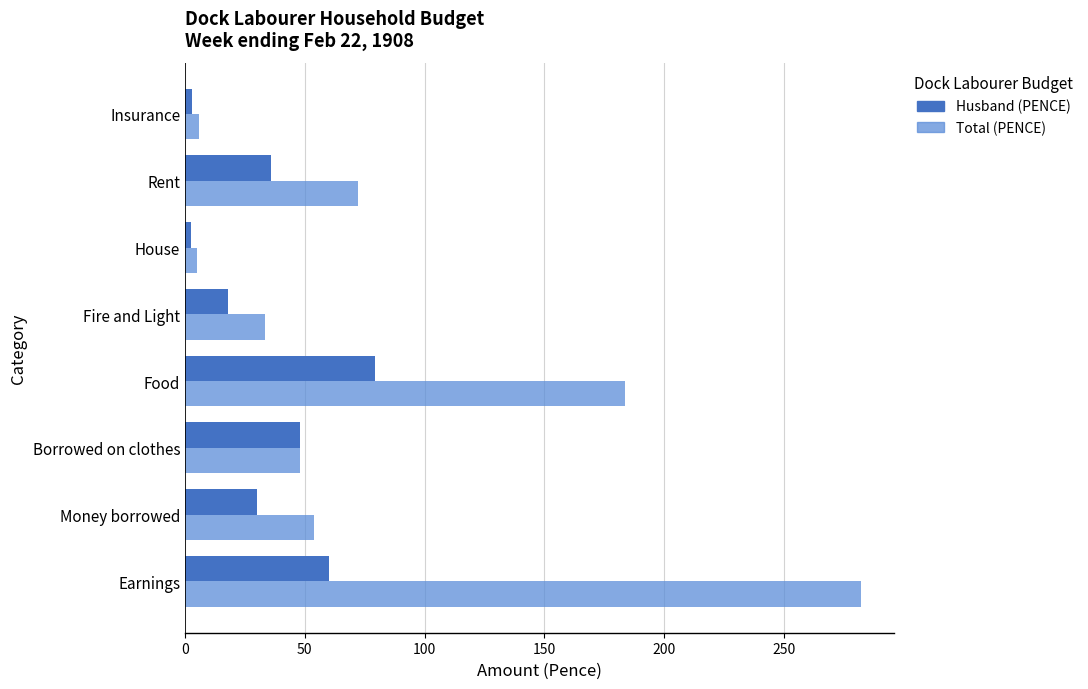

What is the difference between the second highest and minimum values in the Husband (PENCE) series?

57.5